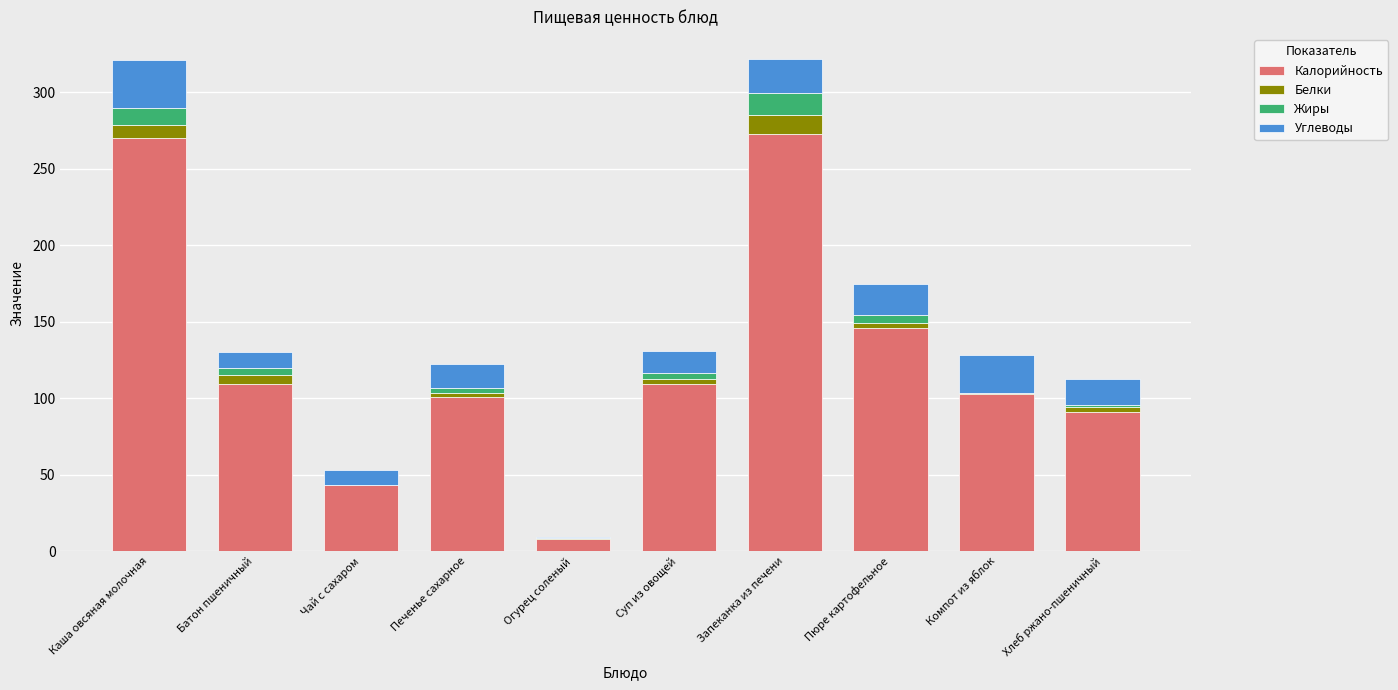

True or false: Калорийность has a value of 43.1 at Печенье сахарное.

False